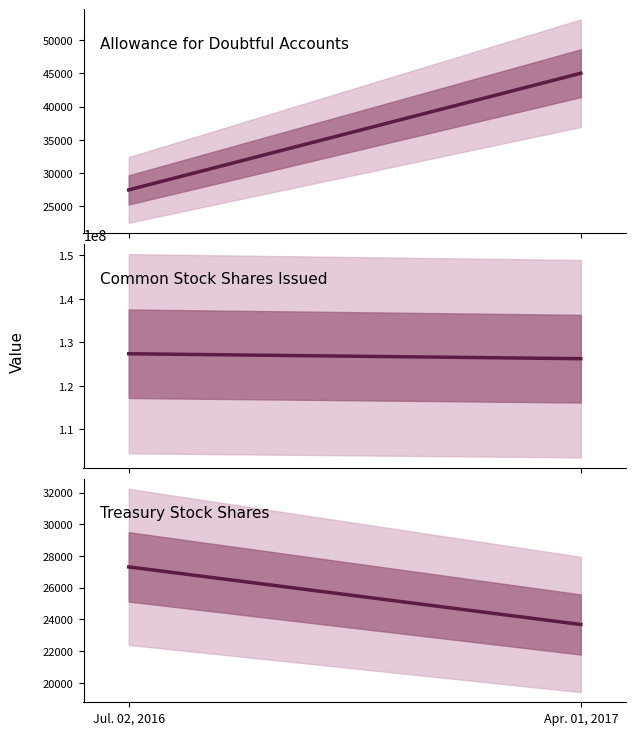

The value of Treasury Stock shares at Jul. 02, 2016 is 27314. True or false?

True